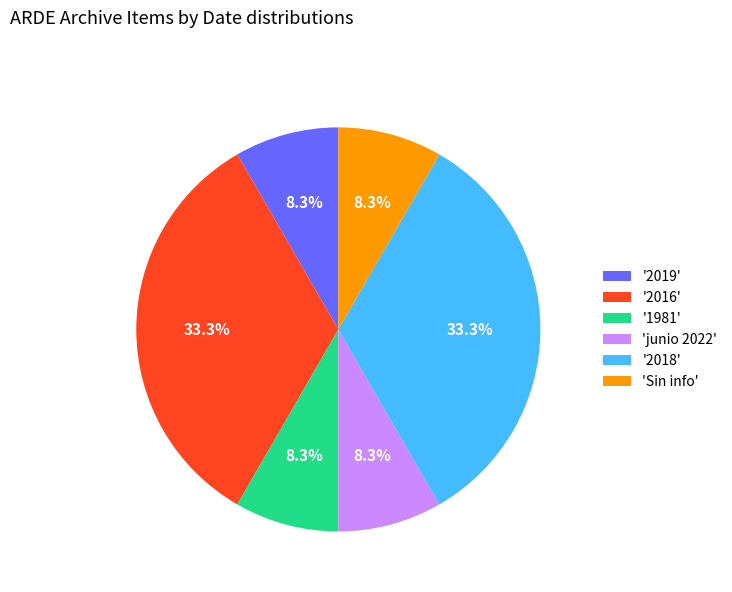

Which has a higher value, '2019' or '2016'?

'2016'